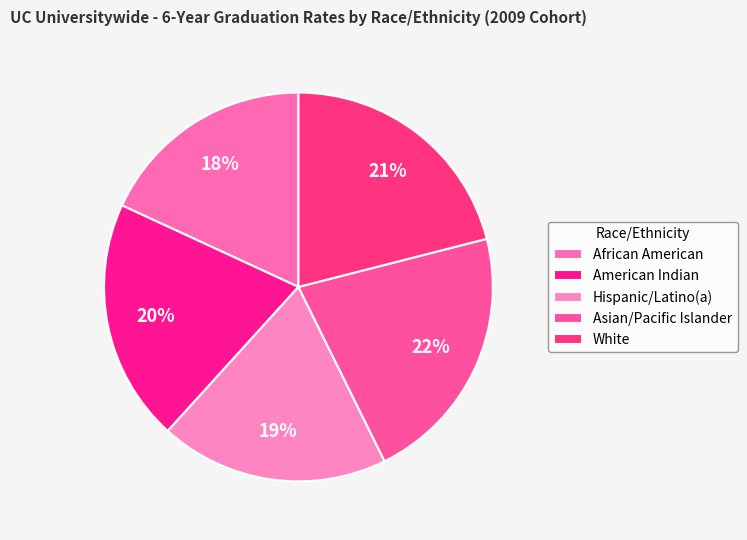

What is the smallest slice in the pie chart?

African American